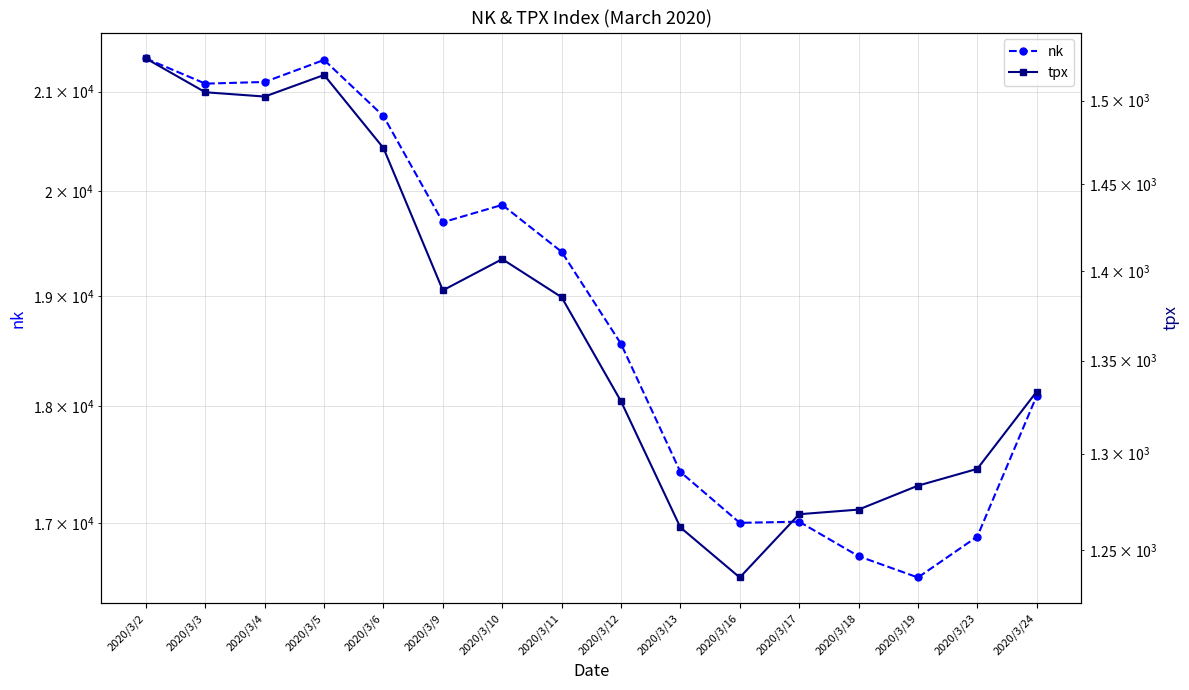

How many data points does each series have?

16